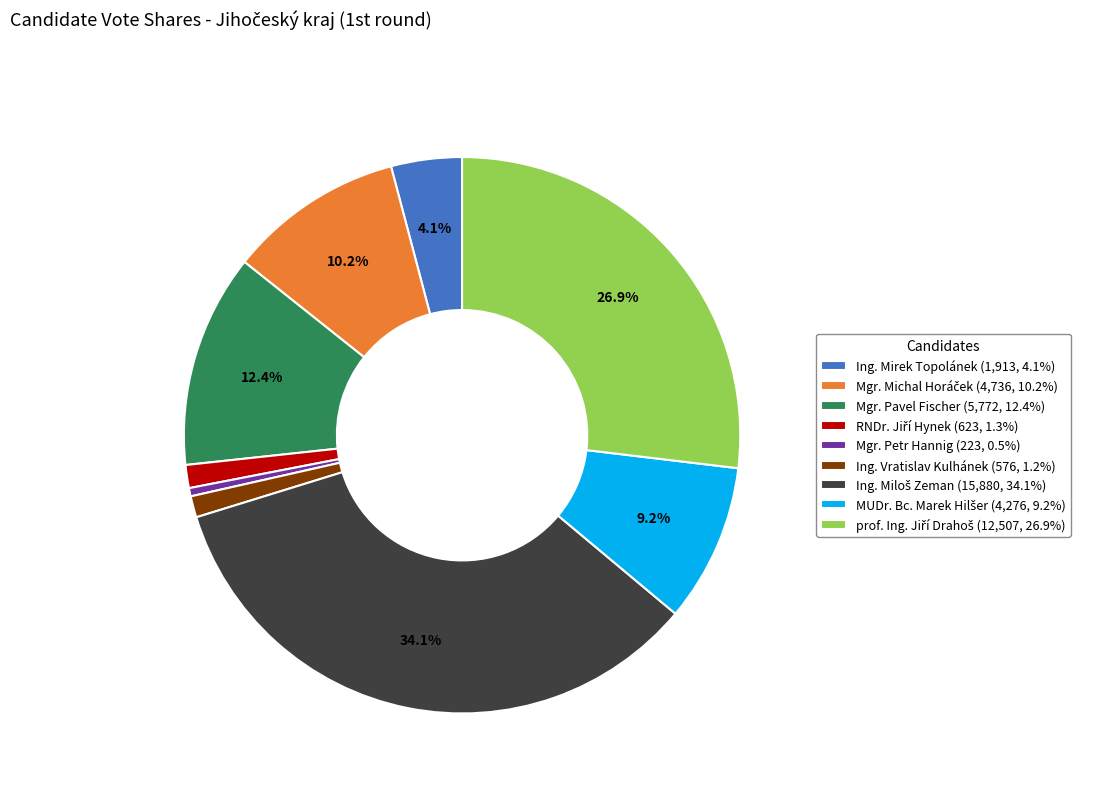

How many slices are in this pie chart?

9